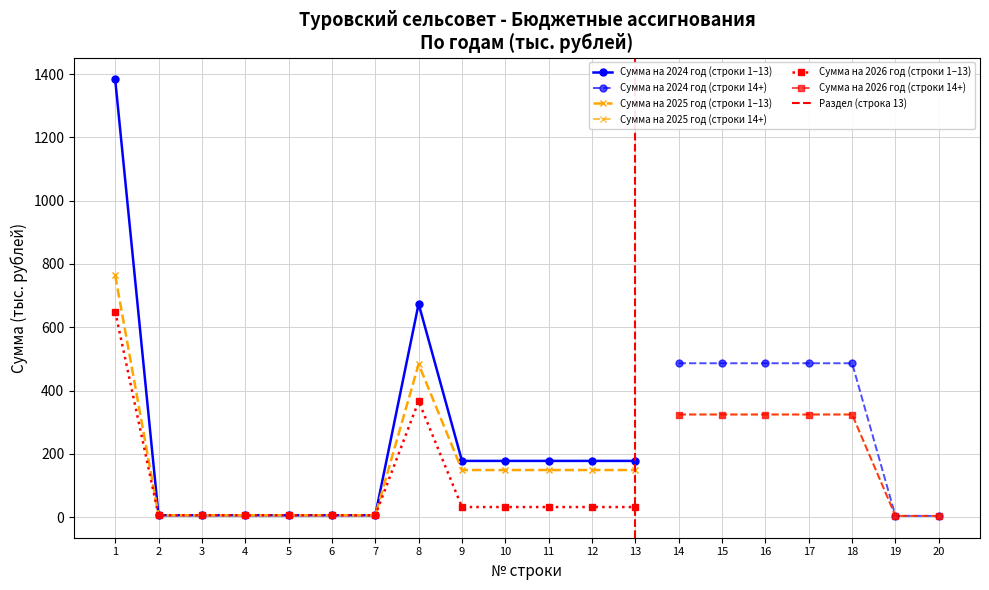

At how many categories does at least one series exceed 671?

2